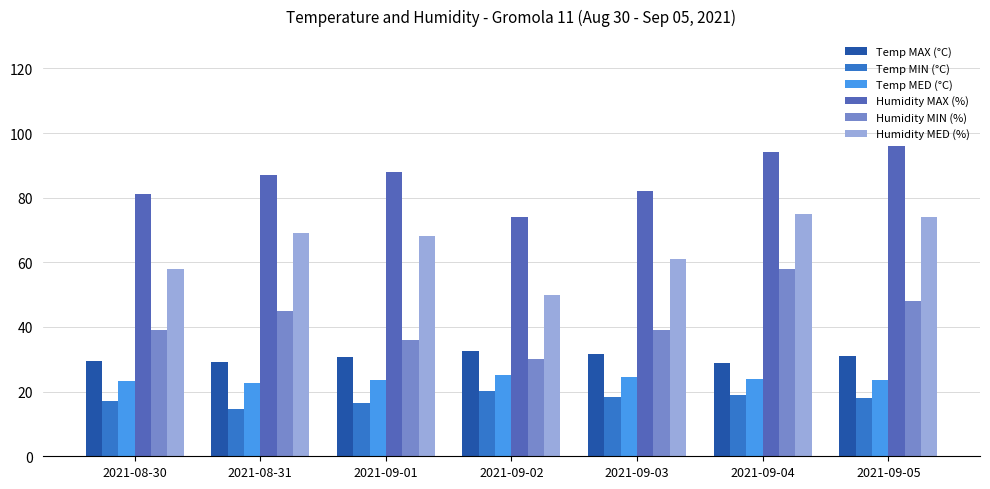

How many bars are there in total?

42